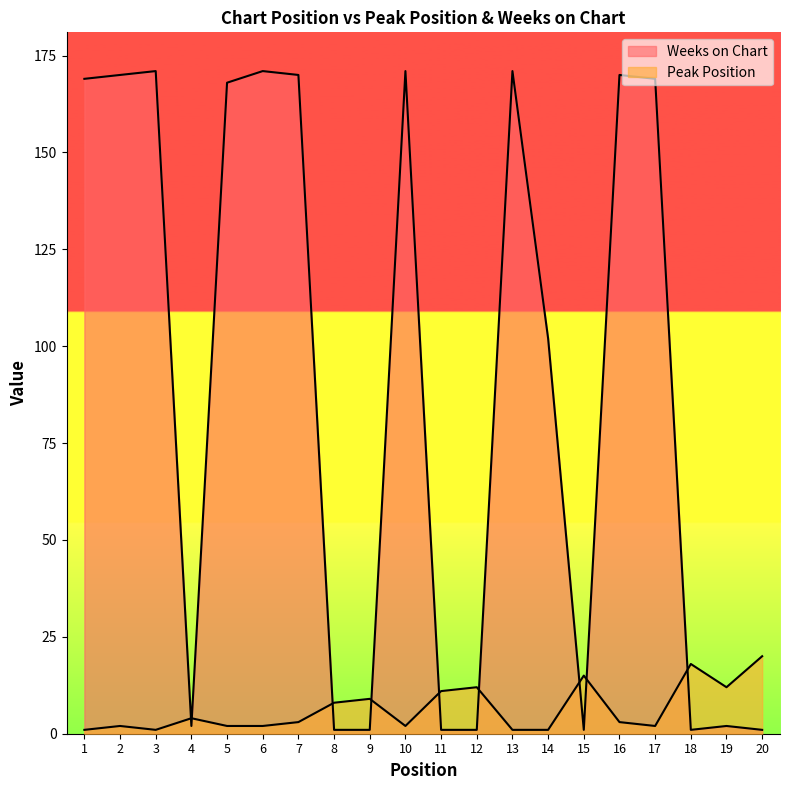

How many lines are shown in the chart?

2